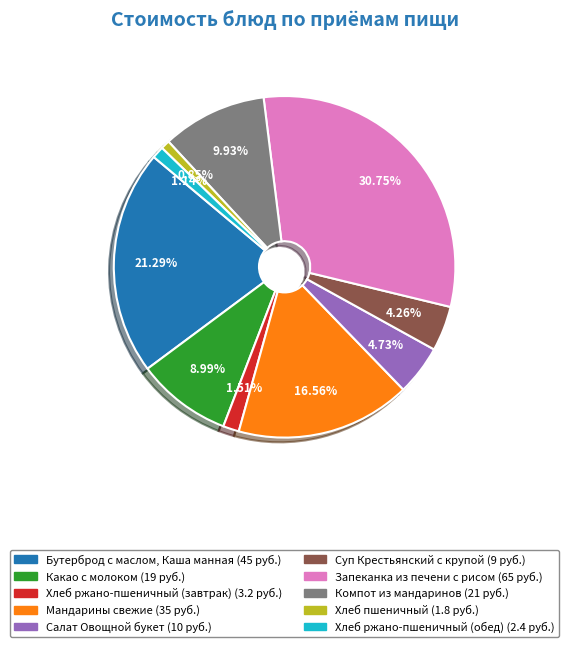

Does Хлеб ржано-пшеничный (завтрак) represent more than half of the total?

No